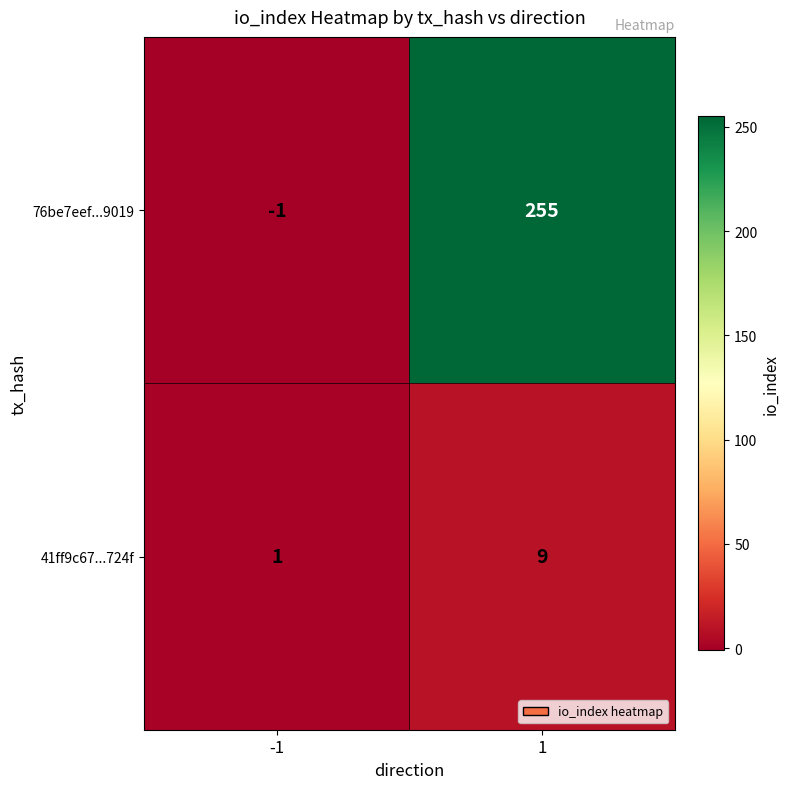

Reading left to right, what are all the values shown in this chart?

76be7eef...9019: -1	255
41ff9c67...724f: 1	9